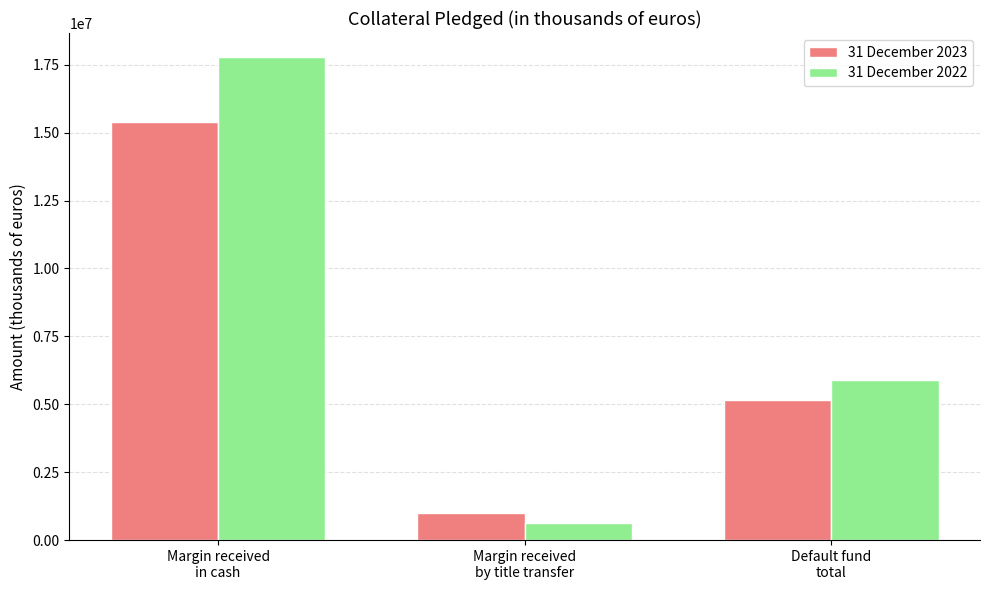

What is the difference between the maximum and minimum values in the 31 December 2022 series?

17151990